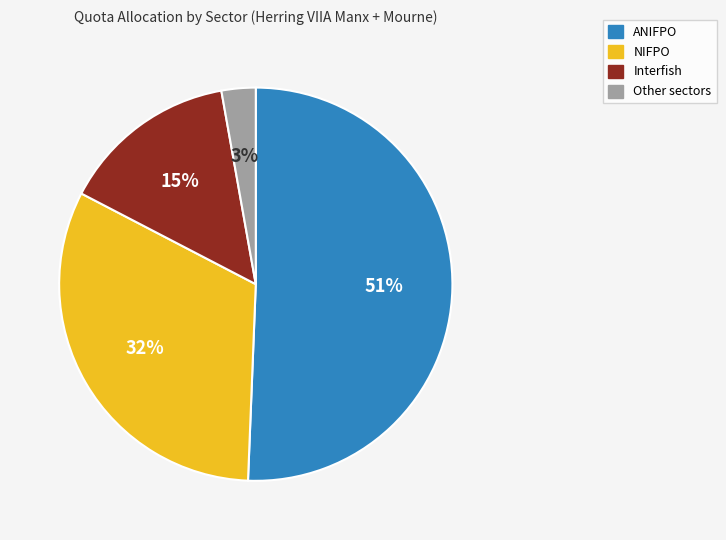

Which slice is the largest?

ANIFPO